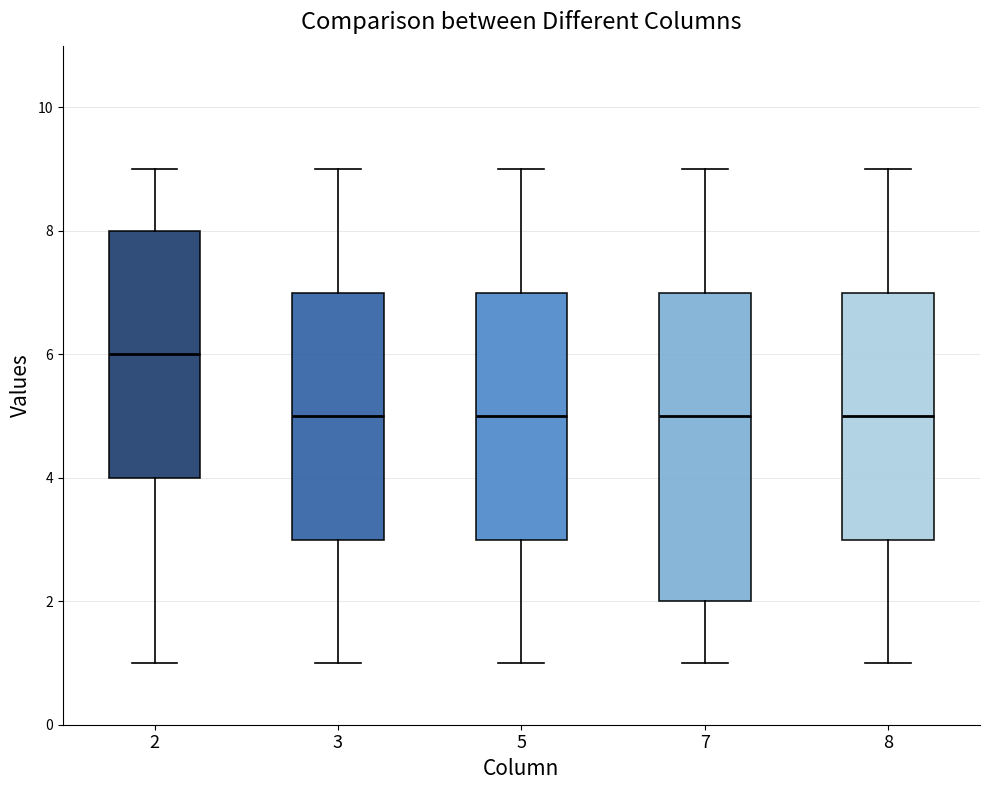

Reading left to right, read every box against the y-axis: the position of its median line, the range the box covers, and the ends of its whiskers. The values are not printed on the chart, so give them approximately, as read against the axis.

2: median 6, box 4 to 8, whiskers 1 to 9
3: median 5, box 3 to 7, whiskers 1 to 9
5: median 5, box 3 to 7, whiskers 1 to 9
7: median 5, box 2 to 7, whiskers 1 to 9
8: median 5, box 3 to 7, whiskers 1 to 9